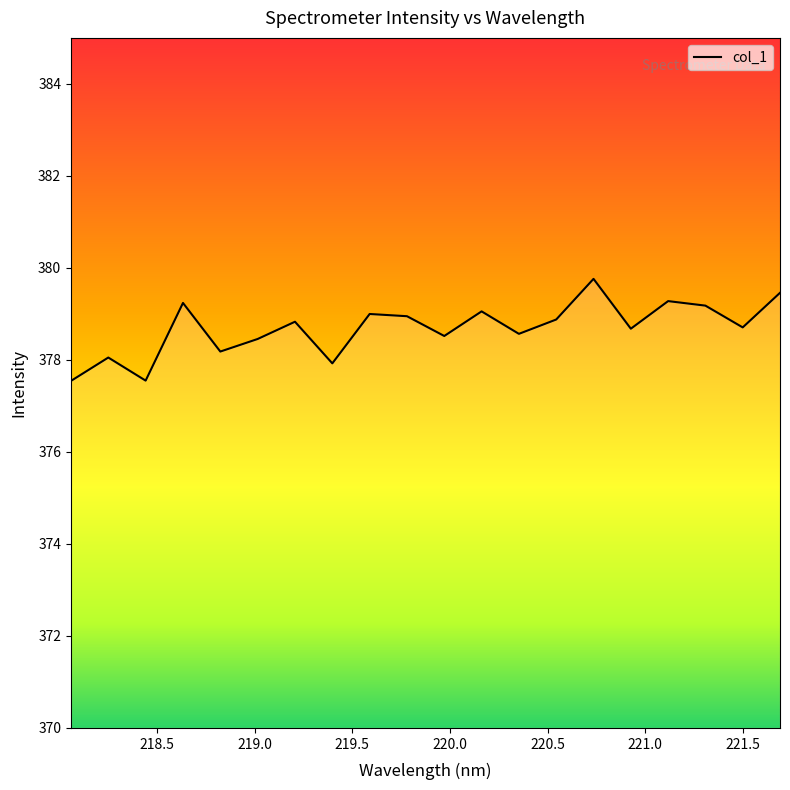

What is the difference between the maximum and minimum values?

2.2